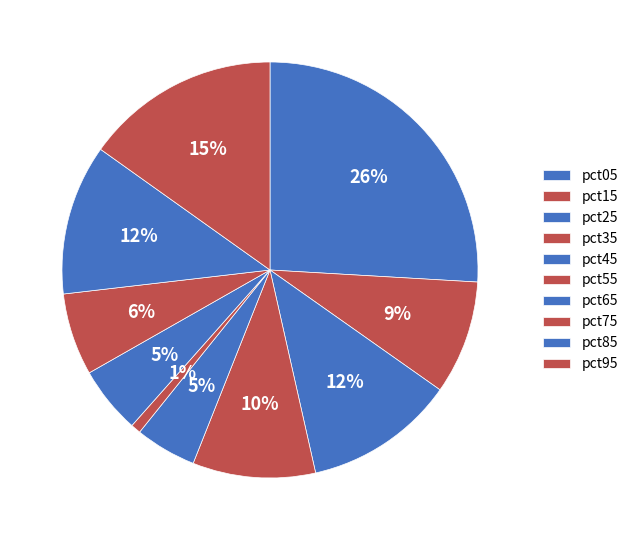

How many segments does this pie chart have?

10